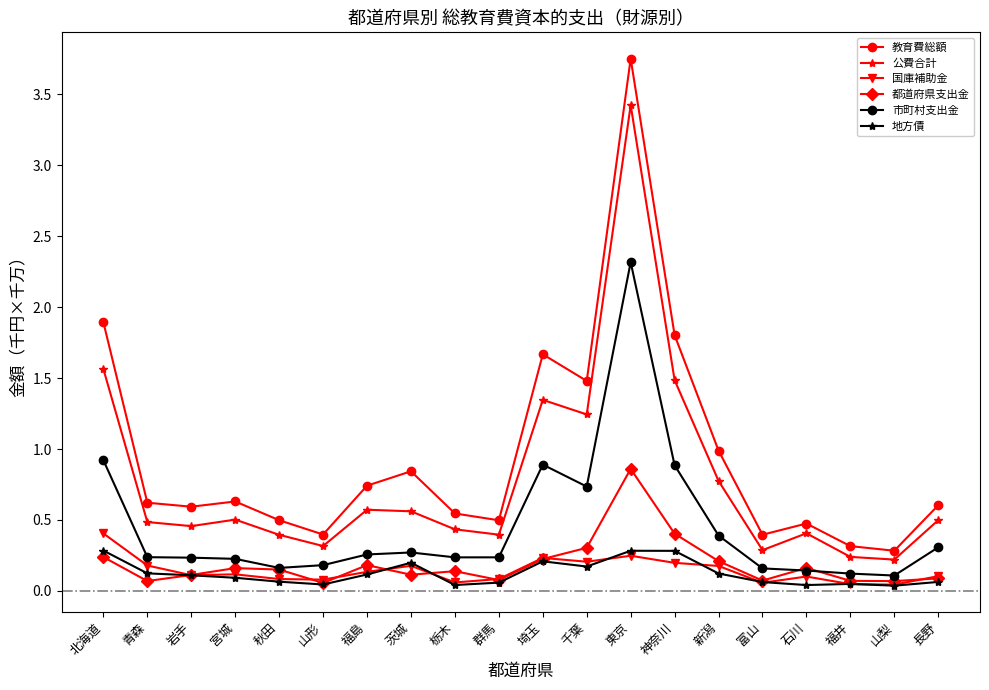

True or false: 国庫補助金 and 教育費総額 cross at least once.

False